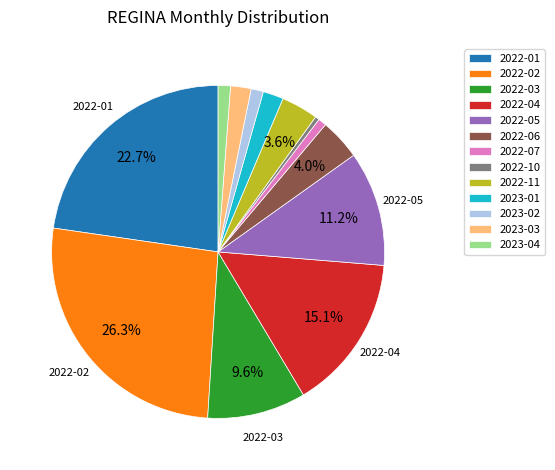

Which has a higher value, 2022-05 or 2023-02?

2022-05